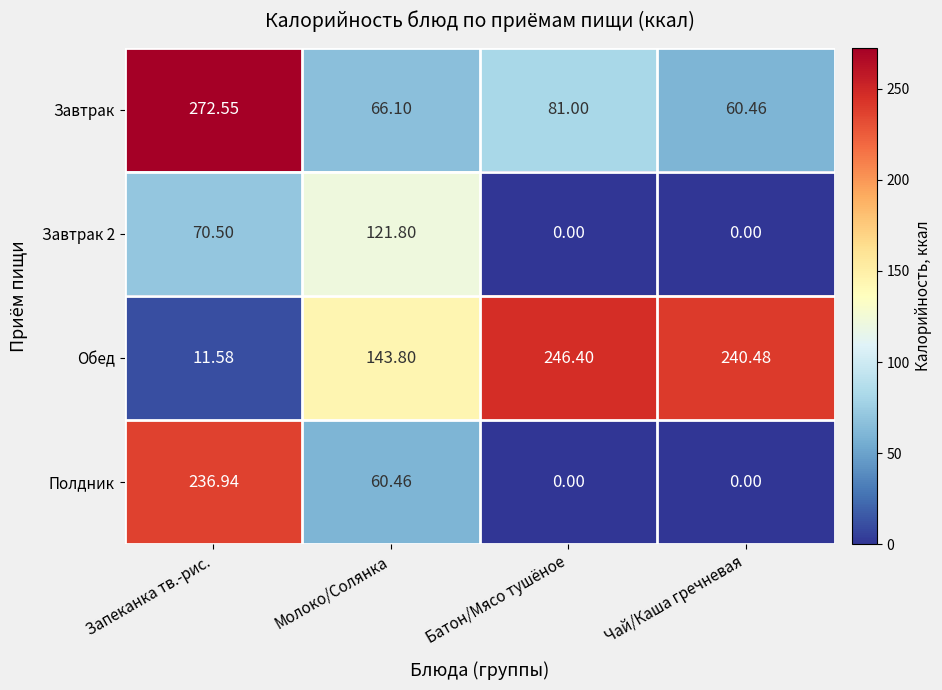

Which series has the widest spread of values?

Полдник